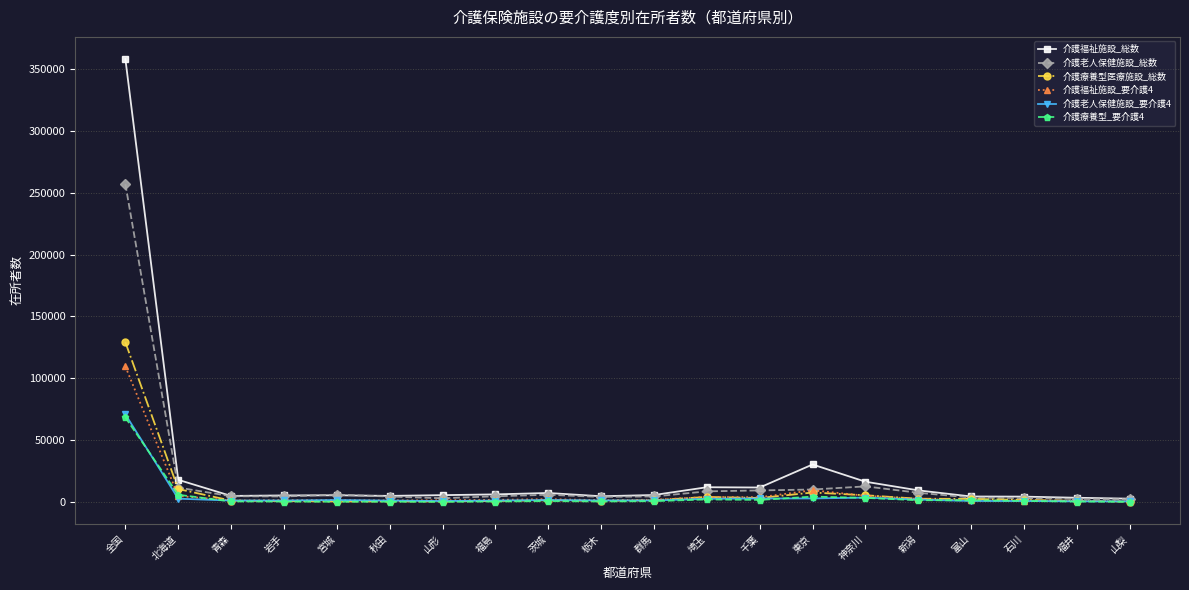

Which series has the largest range (max minus min)?

介護福祉施設_総数